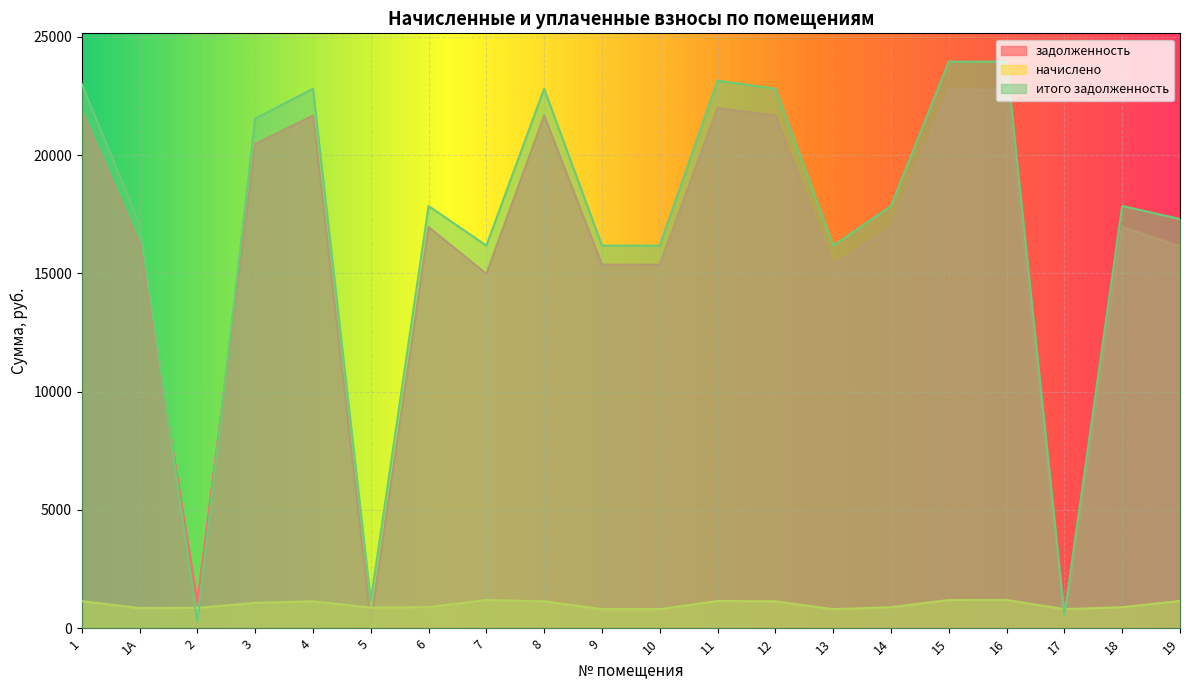

How many data points in начислено are less than 1071?

10